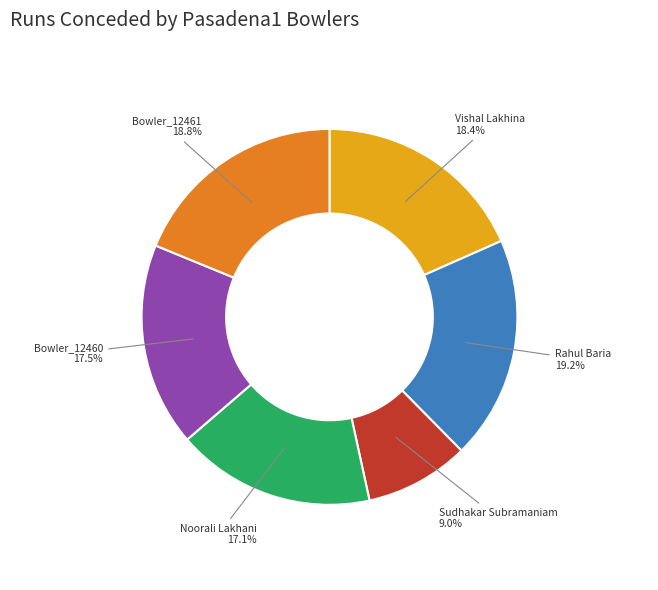

Is there a majority slice in this chart?

No